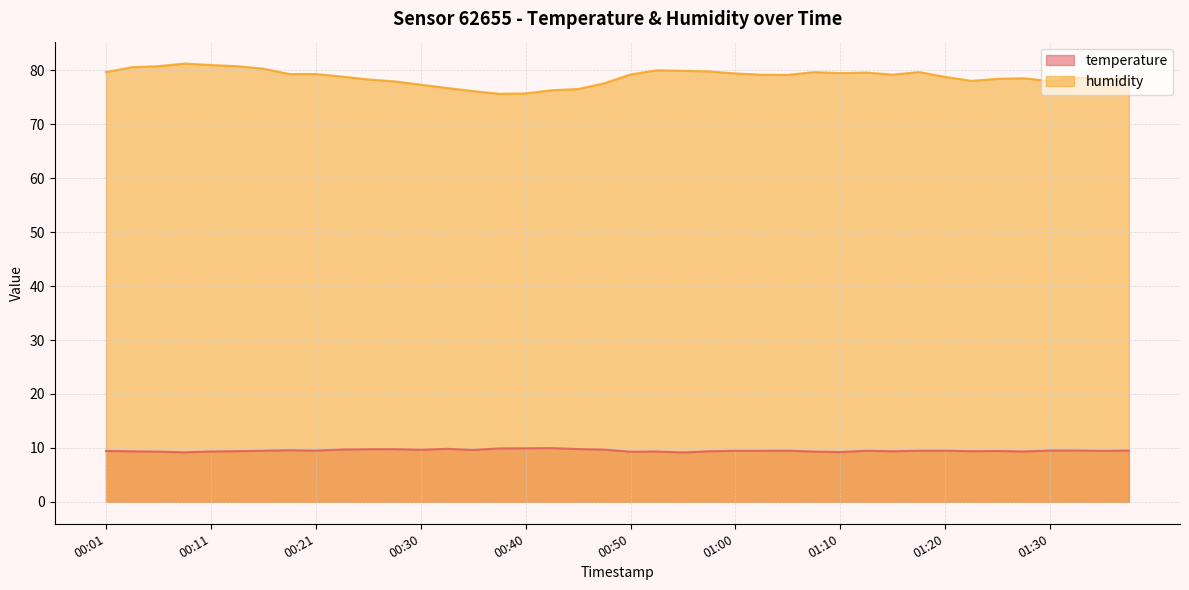

At how many categories does at least one series exceed 30?

40